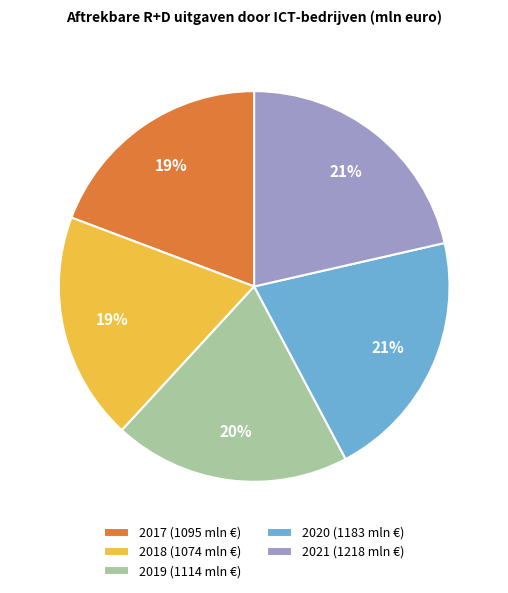

Is the sum of 2019 and 2018 greater than half?

No